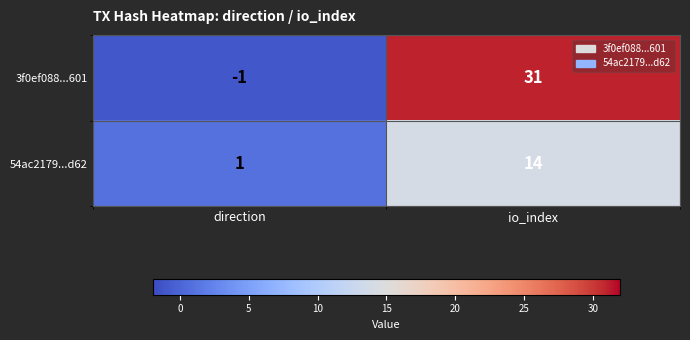

True or false: 54ac2179...d62 has a value of 1 at direction.

True